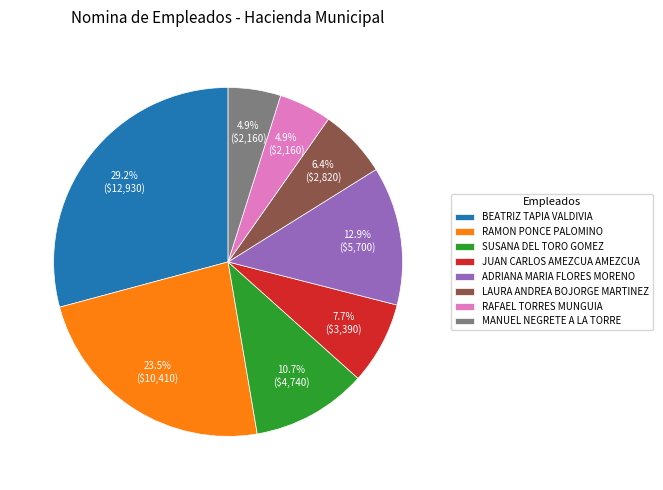

What is the ratio of the value at SUSANA DEL TORO GOMEZ to the value at ADRIANA MARIA FLORES MORENO?

0.8